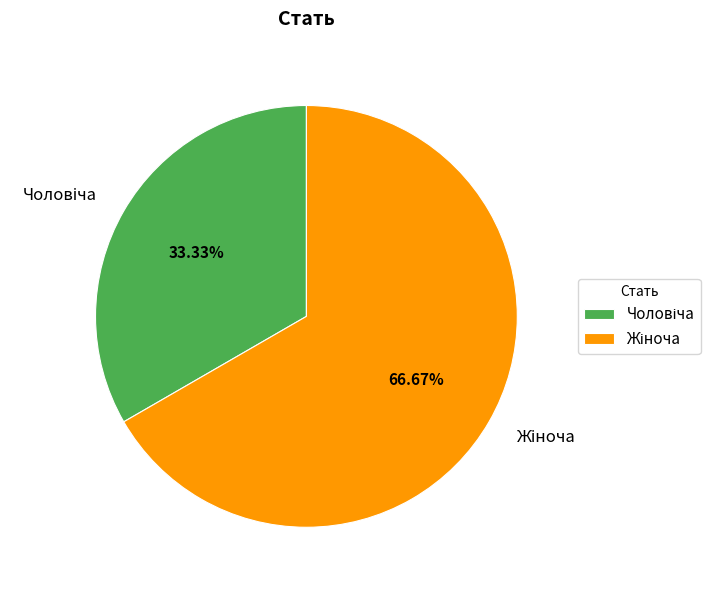

To the nearest percent, what portion does Чоловіча represent?

33%